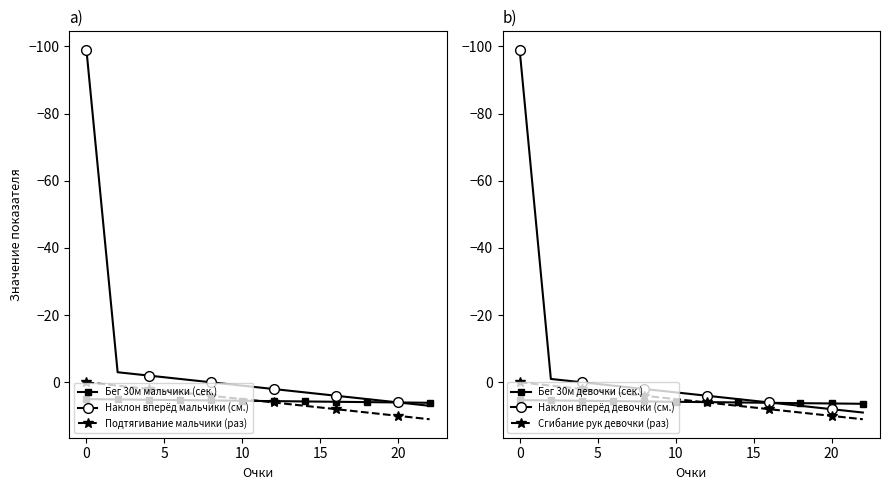

Which series ends up on top after the final intersection of Бег 30м девочки (сек.) and Наклон вперёд мальчики (см.)?

Наклон вперёд мальчики (см.)